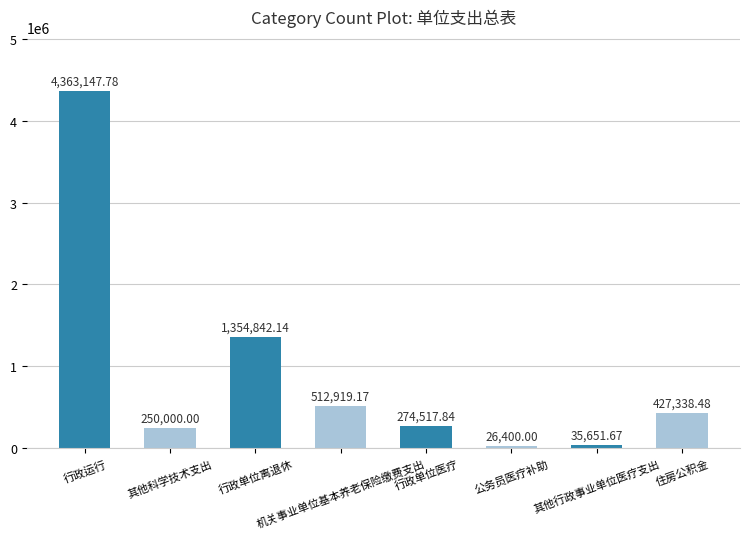

What is the average value?

905602.1